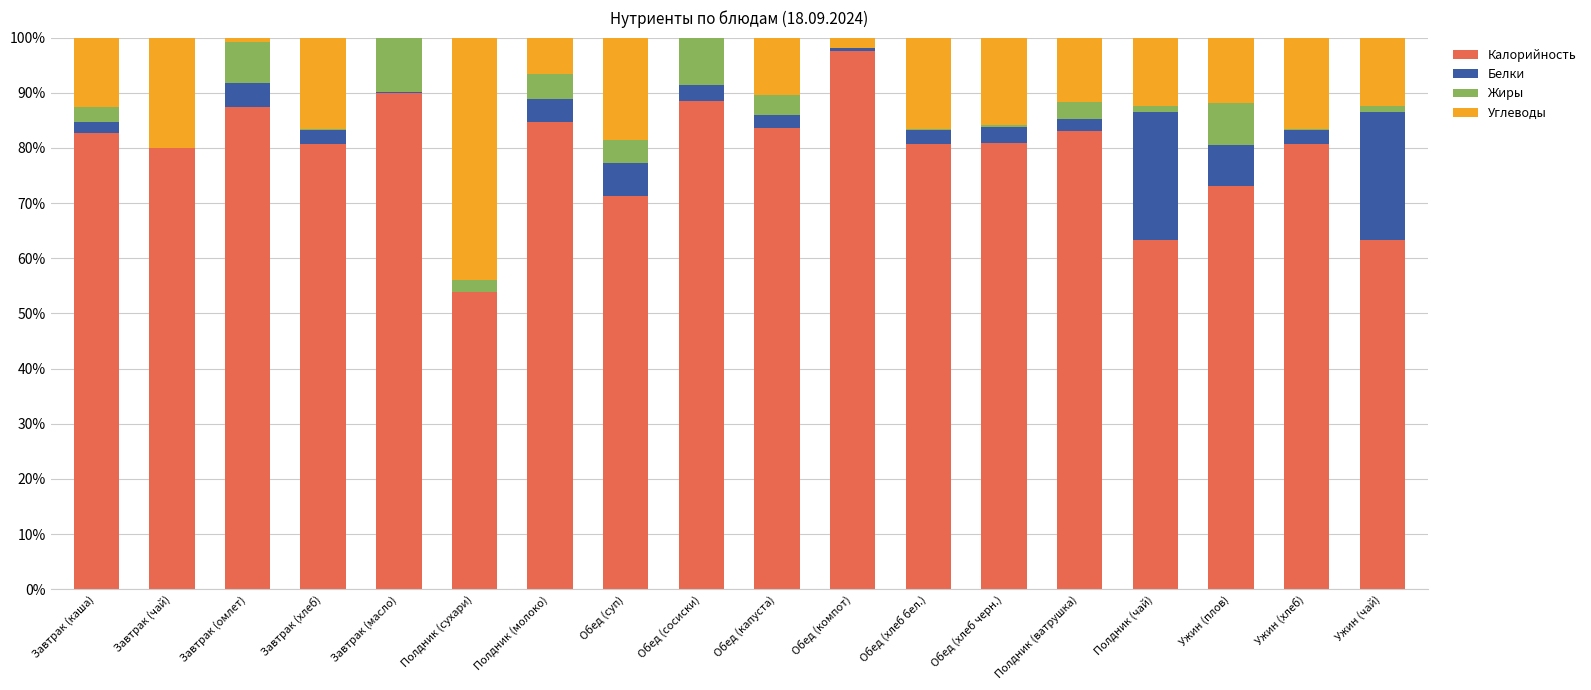

Which category has the highest value in the Калорийность series?

Обед (компот)